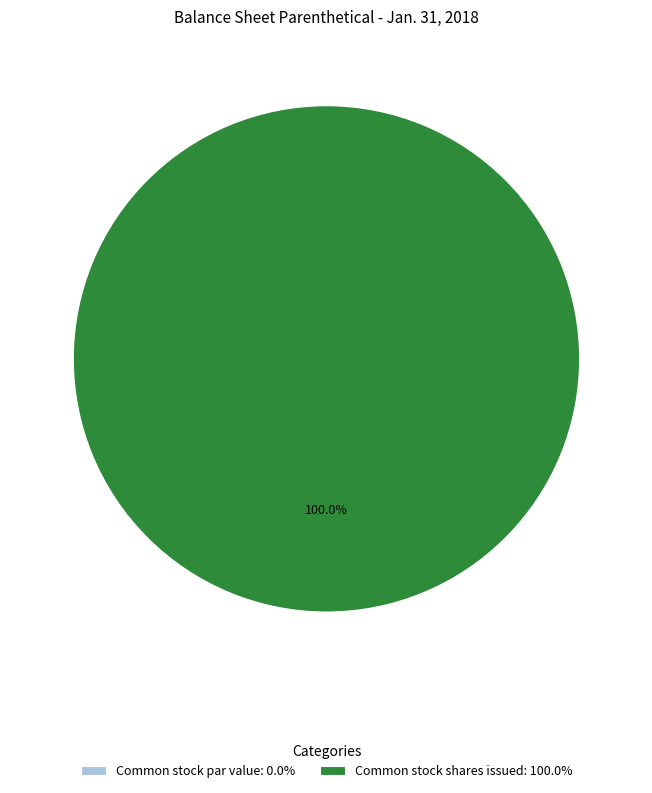

Rank the categories by value from highest to lowest.

Common stock shares issued, Common stock par value